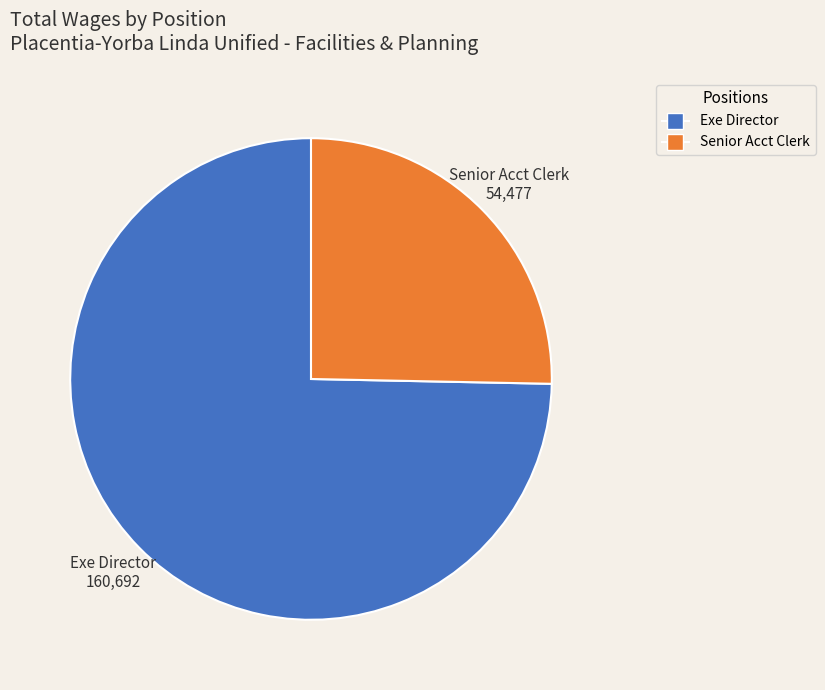

Between Senior Acct Clerk and Exe Director, which is larger?

Exe Director